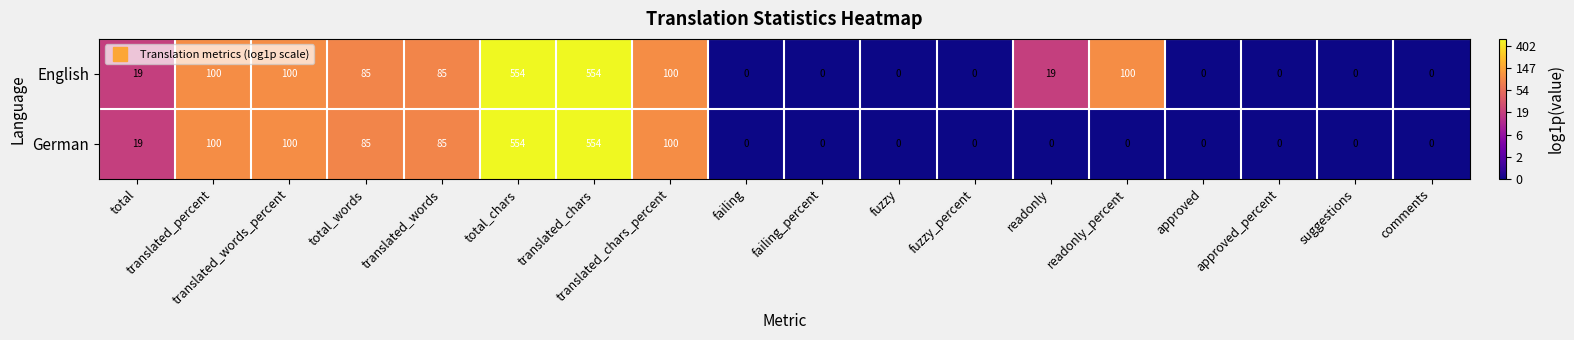

The value of German at failing_percent is 0. True or false?

True